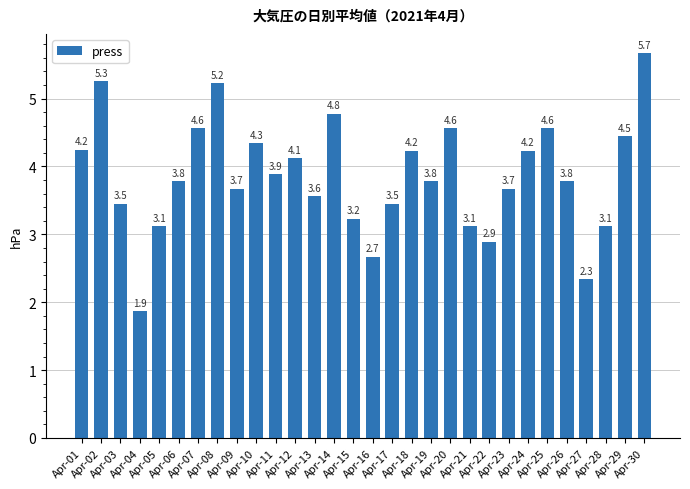

What is the maximum value shown in the chart?

5.7